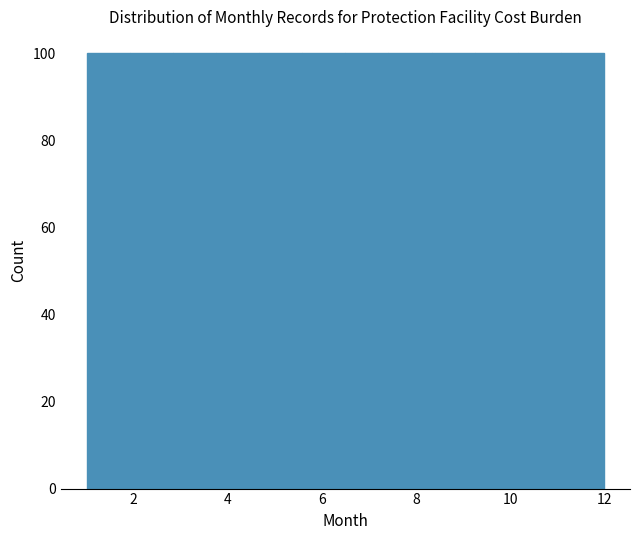

Reading left to right, list every bar in this chart as the range it spans on the x-axis followed by its height. Neither the bar edges nor the heights are printed on the chart, so give them approximately, as read against the axes.

1.0 to 2.0: 100
2.0 to 2.8: 100
2.8 to 3.8: 100
3.8 to 4.6: 100
4.6 to 5.6: 100
5.6 to 6.6: 100
6.6 to 7.4: 100
7.4 to 8.4: 100
8.4 to 9.2: 100
9.2 to 10.2: 100
10.2 to 11.0: 100
11.0 to 12.0: 100